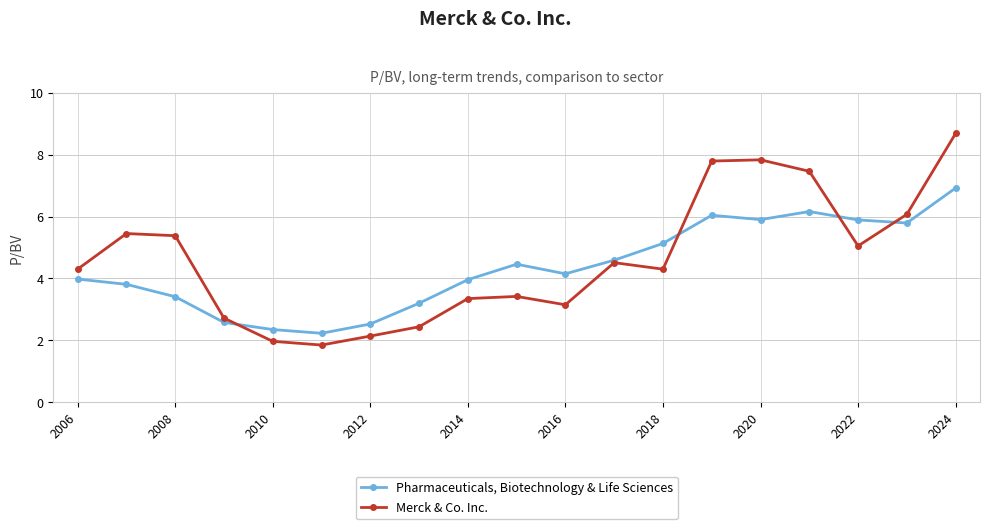

Which series has the widest spread of values?

Merck & Co. Inc.